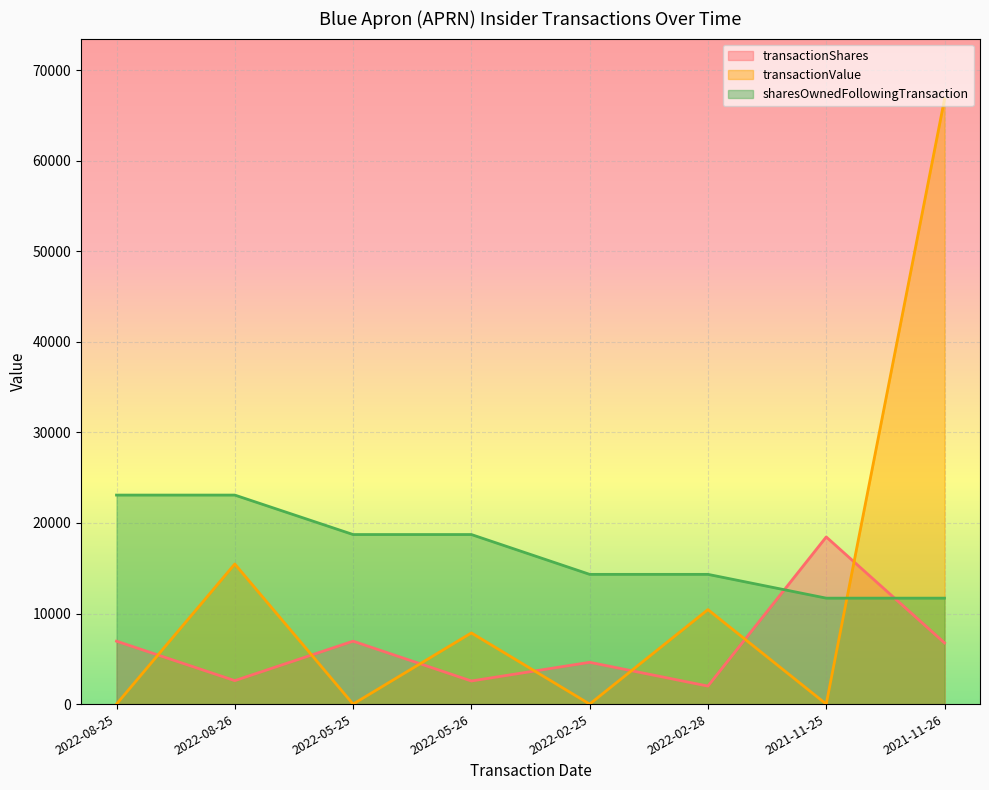

Rank the series at 2022-05-25 from highest to lowest value.

sharesOwnedFollowingTransaction, transactionShares, transactionValue